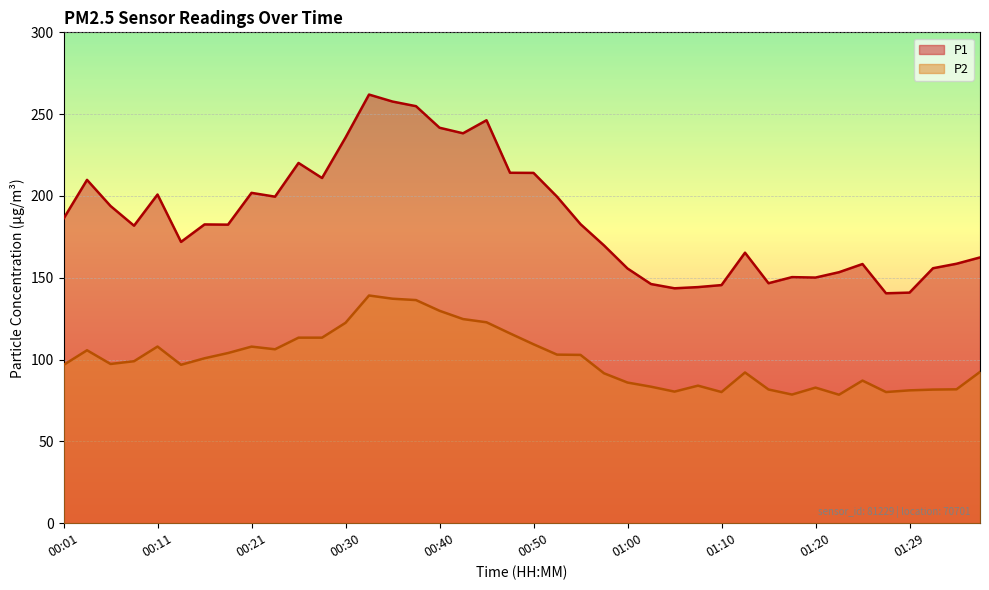

Between 00:09 and 00:28, which is larger?

00:28